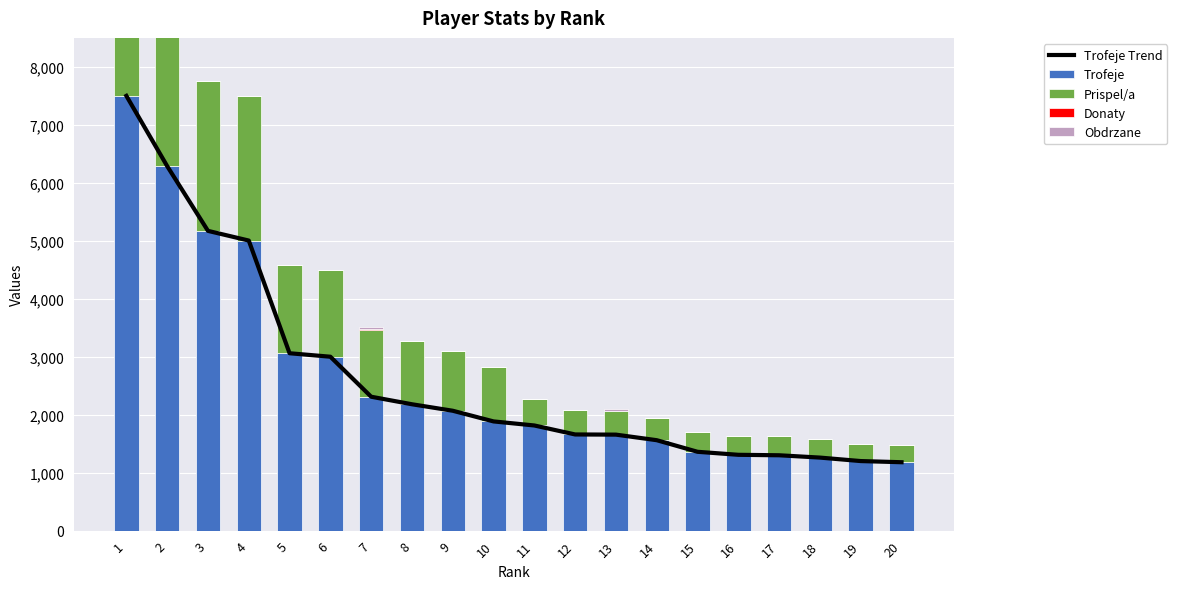

Where does the Prispel/a series first go above 942?

1